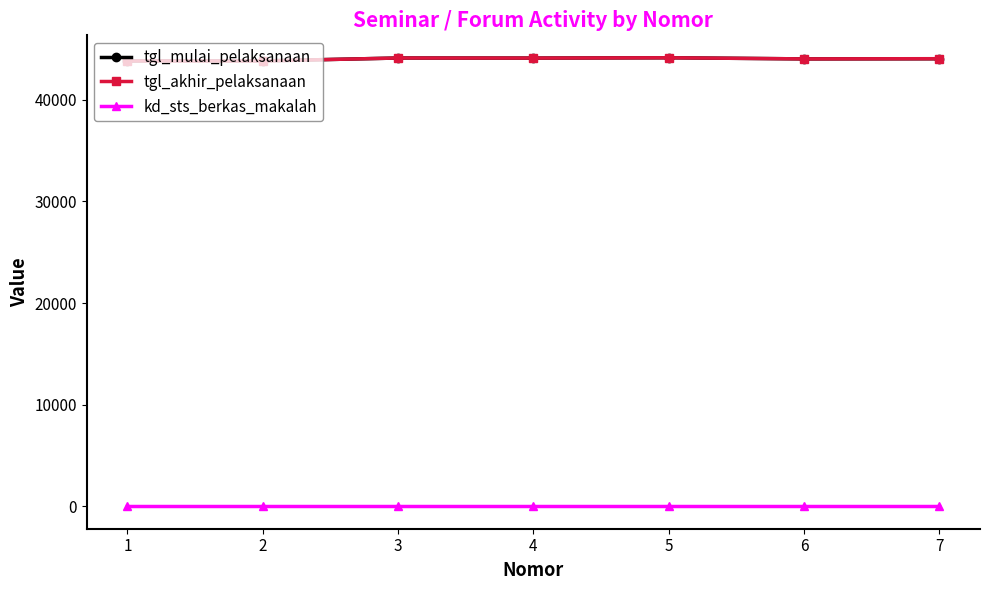

True or false: tgl_mulai_pelaksanaan and kd_sts_berkas_makalah cross at least once.

False